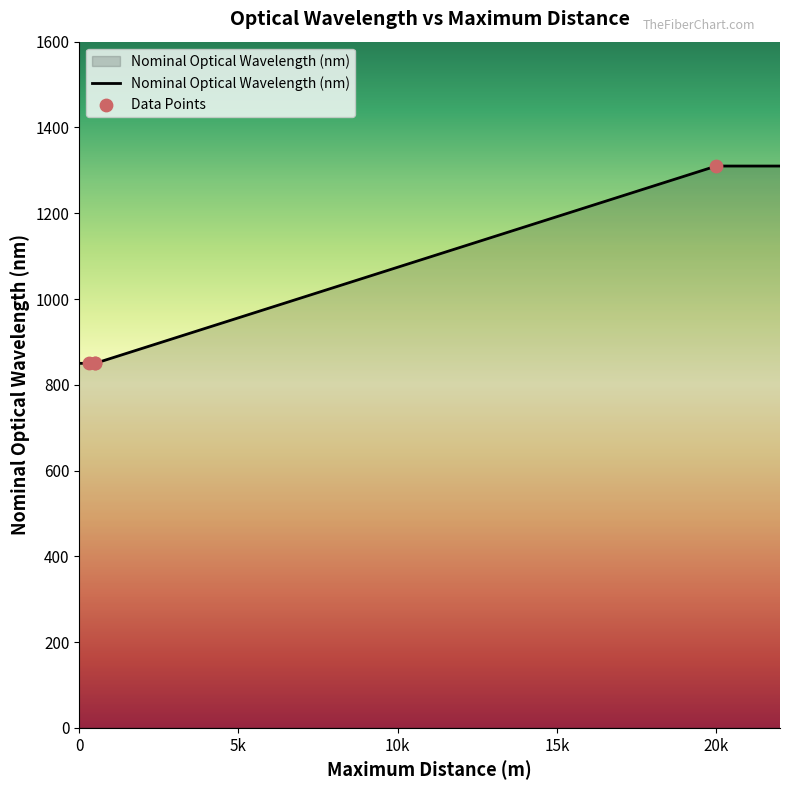

Approximately how many times larger is the value at AFBR-57J7APZ compared to AFBR-57J5APZ?

1.0